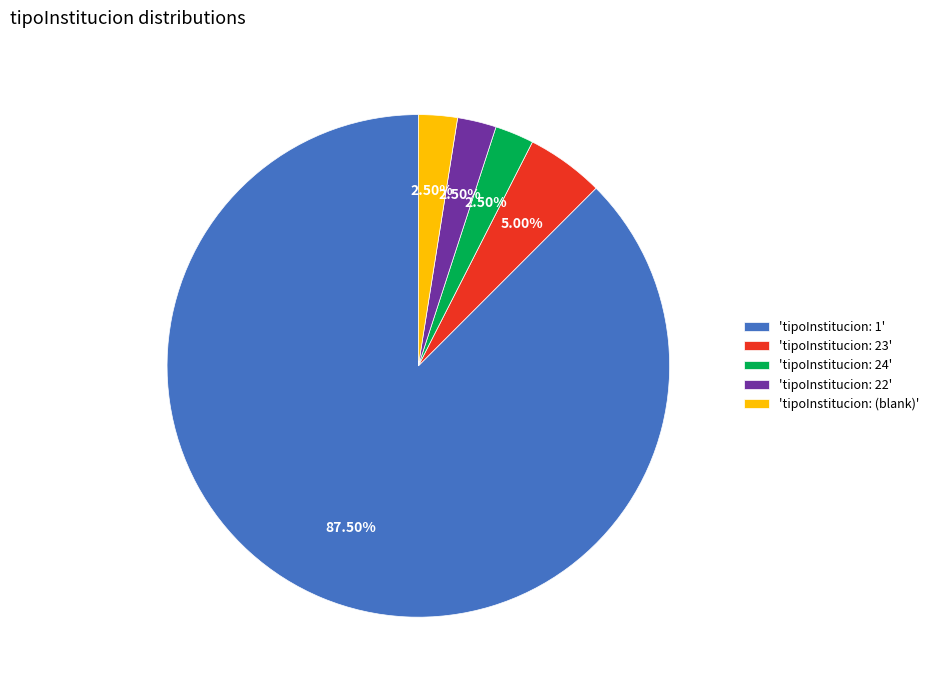

Count the number of slices in the pie.

5